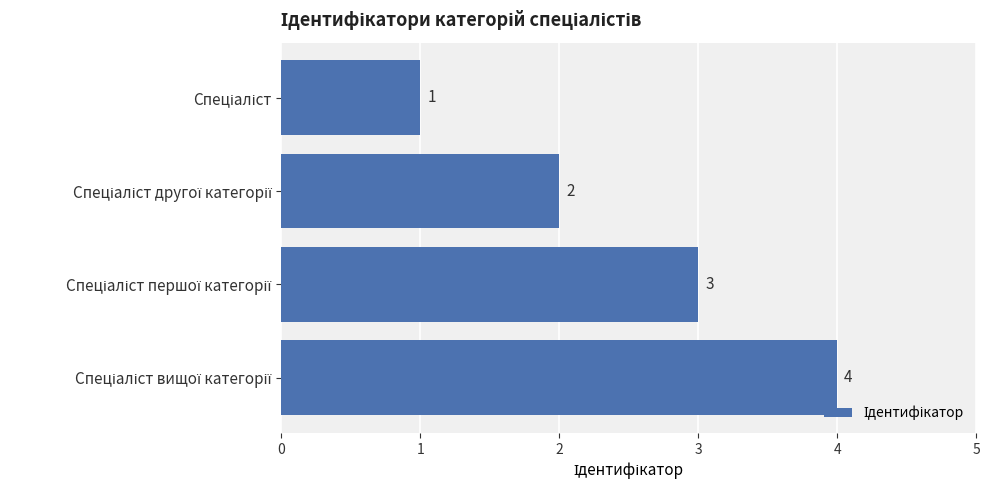

What is the value of the 1st bar from the top?

1